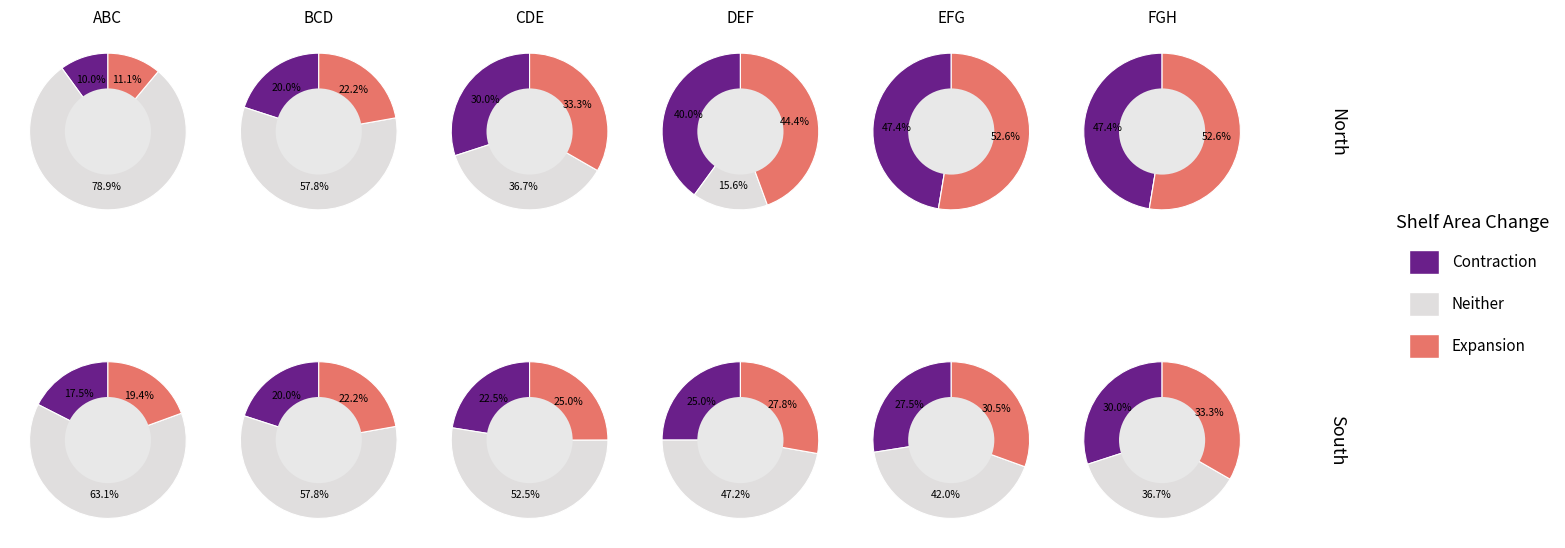

Combined, what portion of the pie is 1 and 3?

28.6%